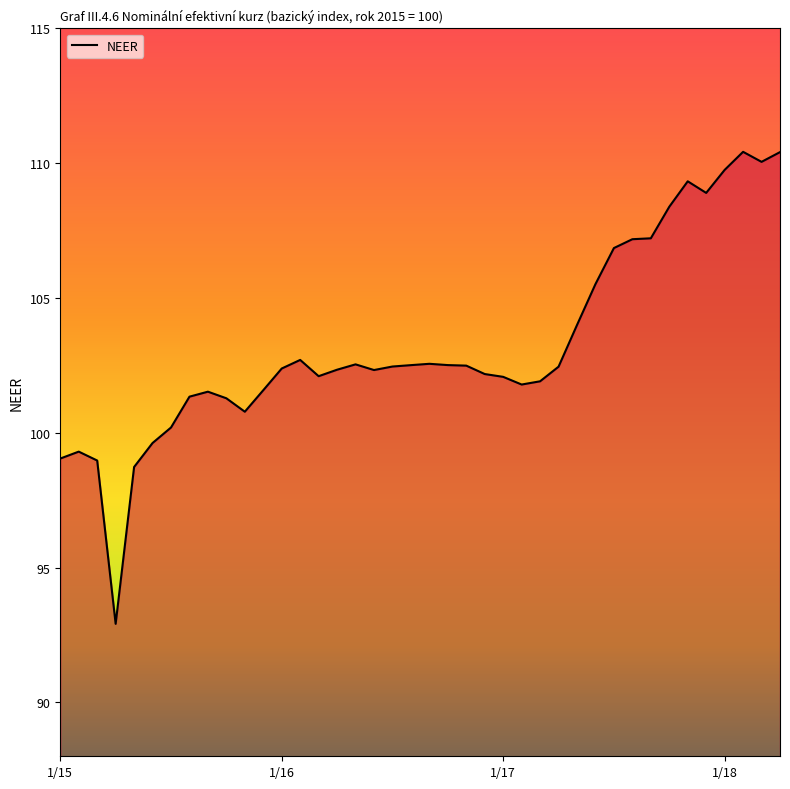

Where does the data first go above 102?

1/16